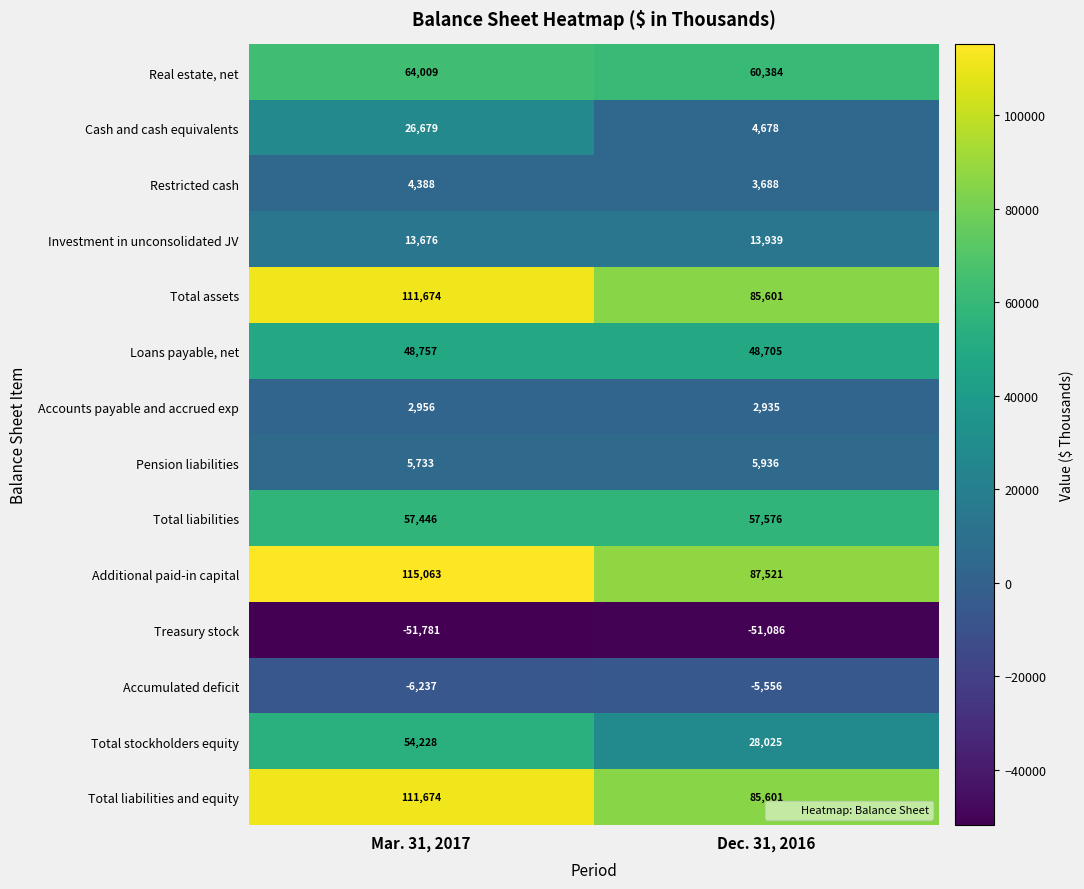

True or false: Total liabilities and equity has a value of 111674 at Mar. 31, 2017.

True